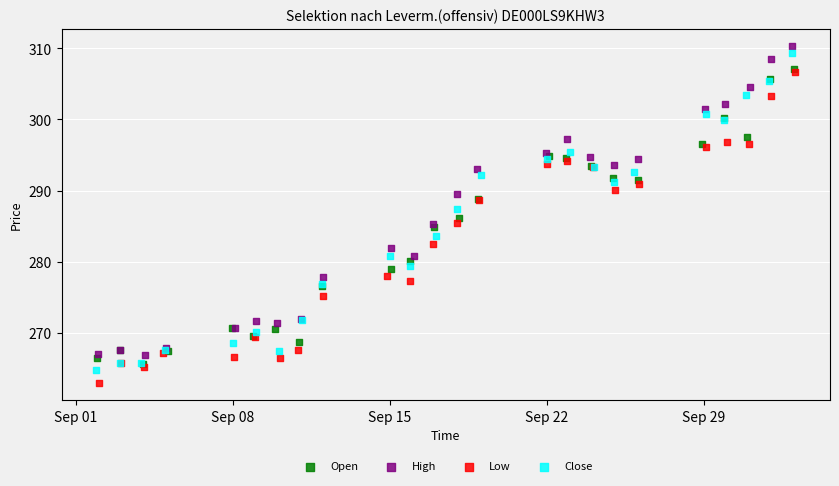

Which series has the largest Y range (max minus min)?

Close